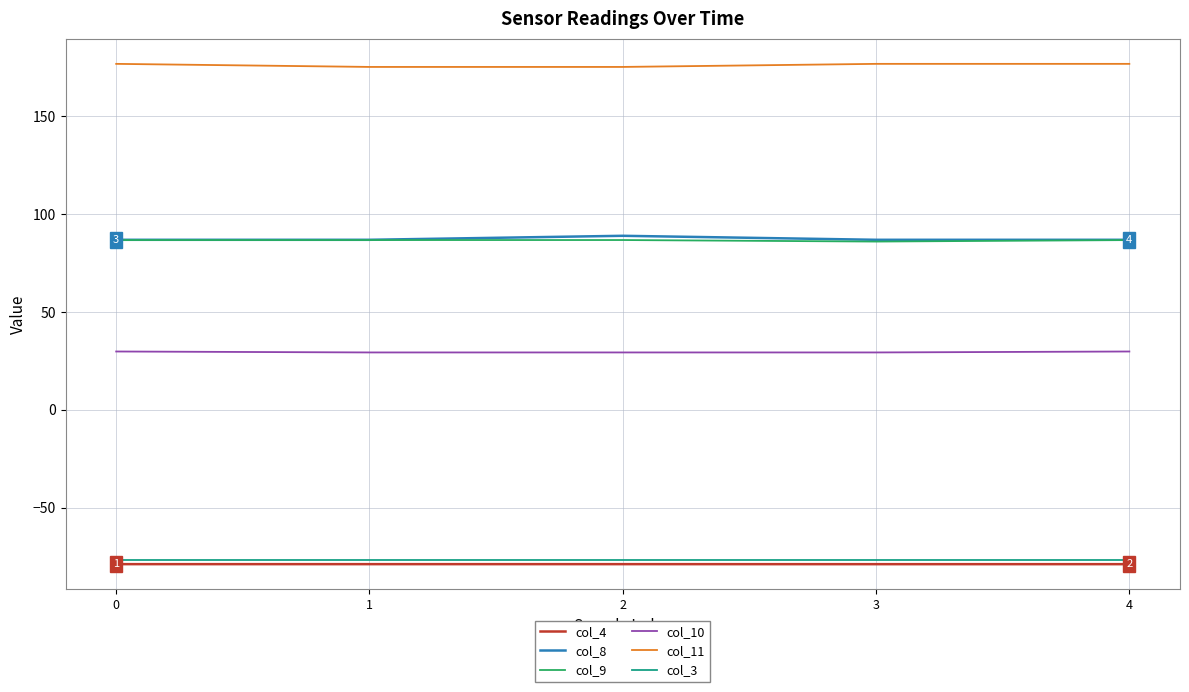

The value of col_8 at 2 is 88.9. True or false?

True